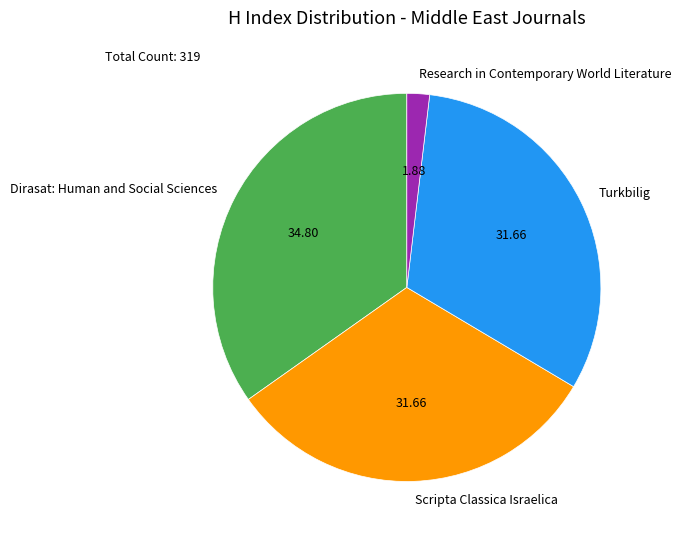

Is the sum of Dirasat: Human and Social Sciences and Research in Contemporary World Literature greater than half?

No